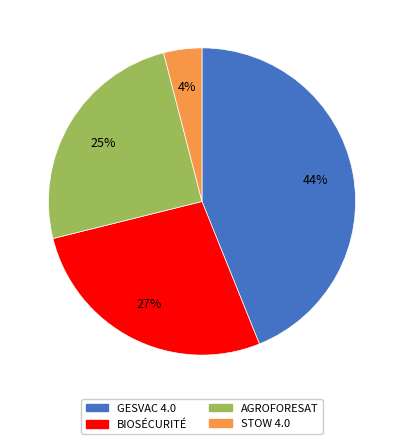

To the nearest percent, what is the combined percentage of GESVAC 4.0 and AGROFORESAT?

69%